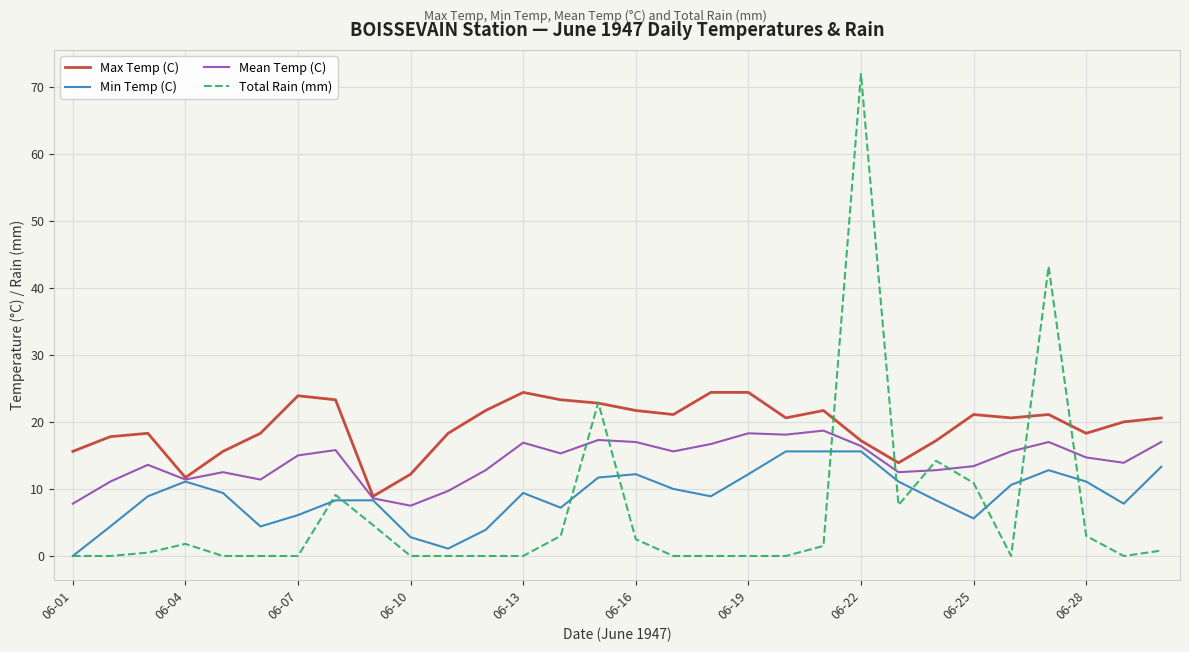

How many lines are shown in the chart?

4